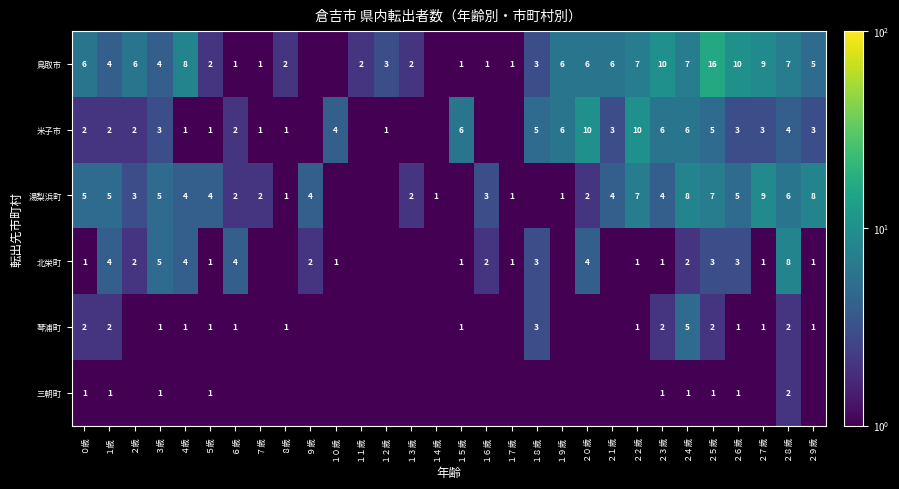

What is the sum of the 米子市 values at ２０歳 and １０歳?

14.0